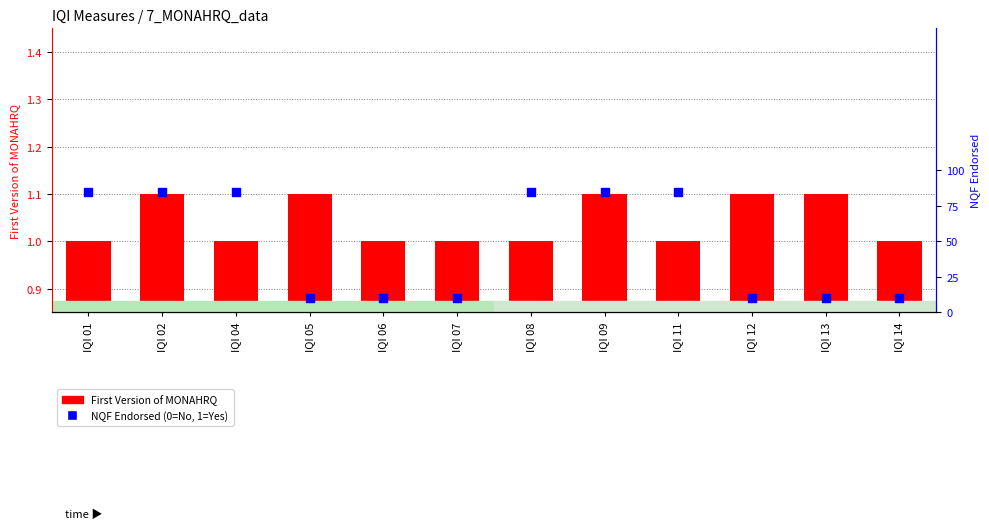

Which series has the largest Y range (max minus min)?

NQF Endorsed (0=No, 1=Yes)